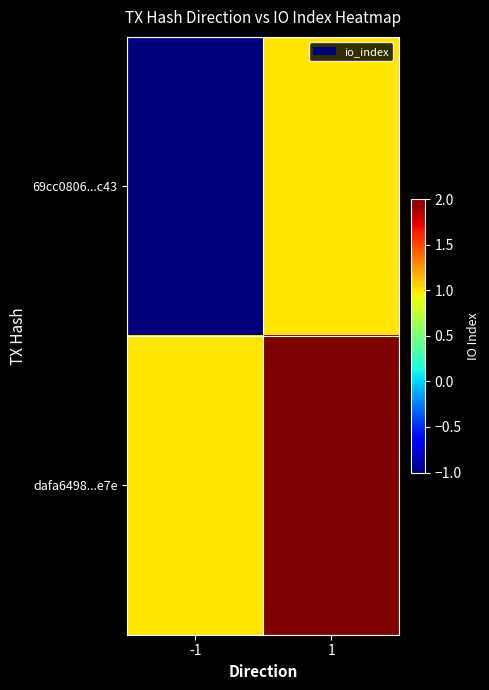

Which series has the widest spread of values?

69cc0806...c43